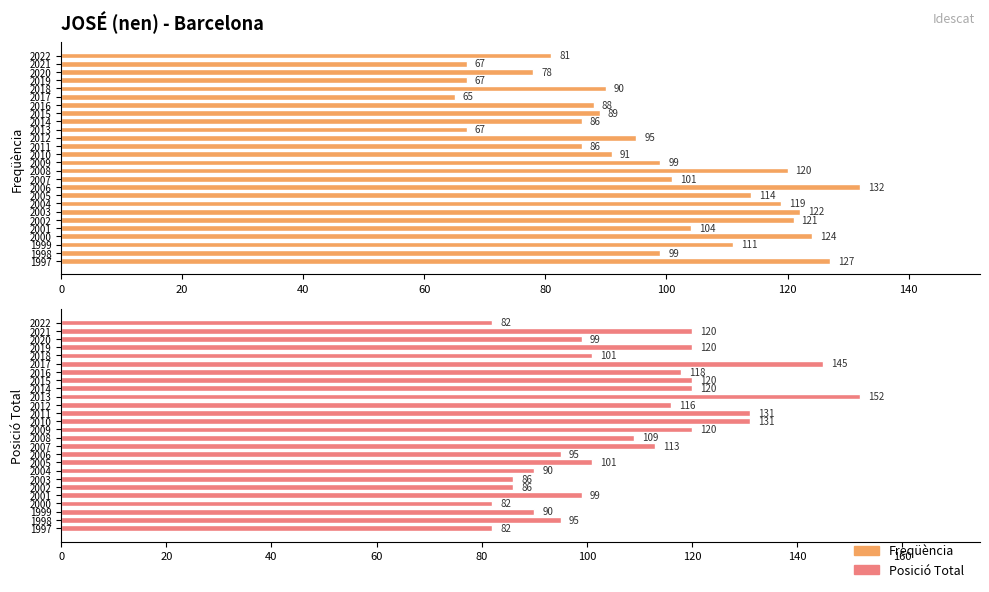

How many bars are there in total?

52